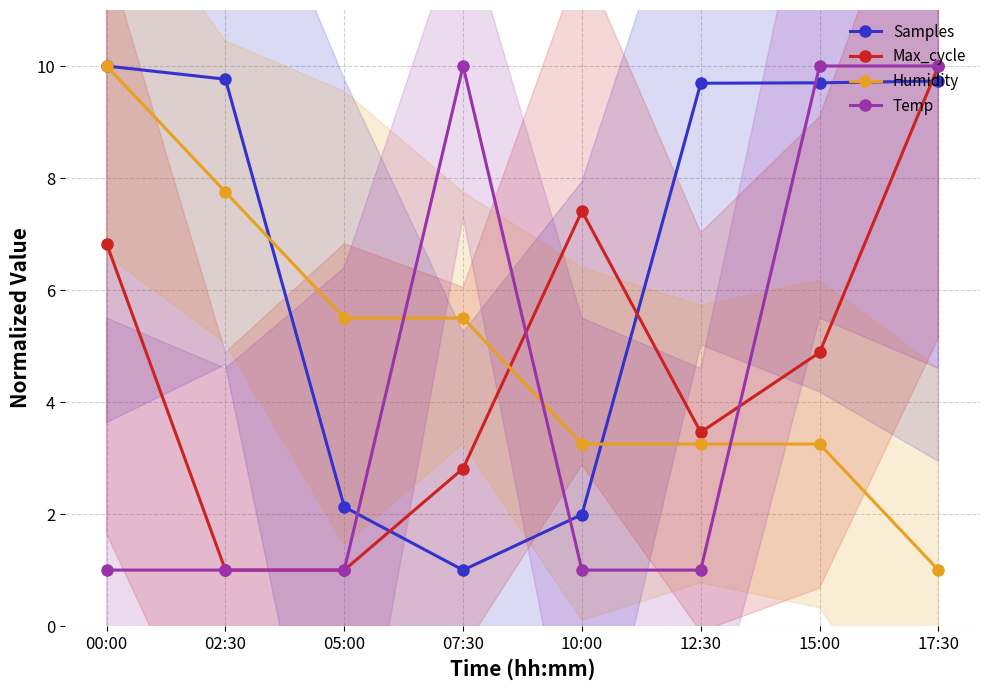

Which has a higher value, 05:00 or 12:30?

12:30